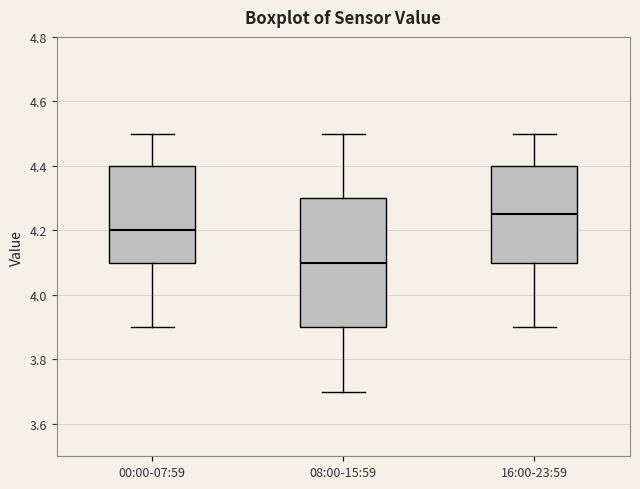

Where is the upper edge of the box for 00:00-07:59 on the y-axis? The values are not printed on the chart, so give them approximately, as read against the axis.

4.40